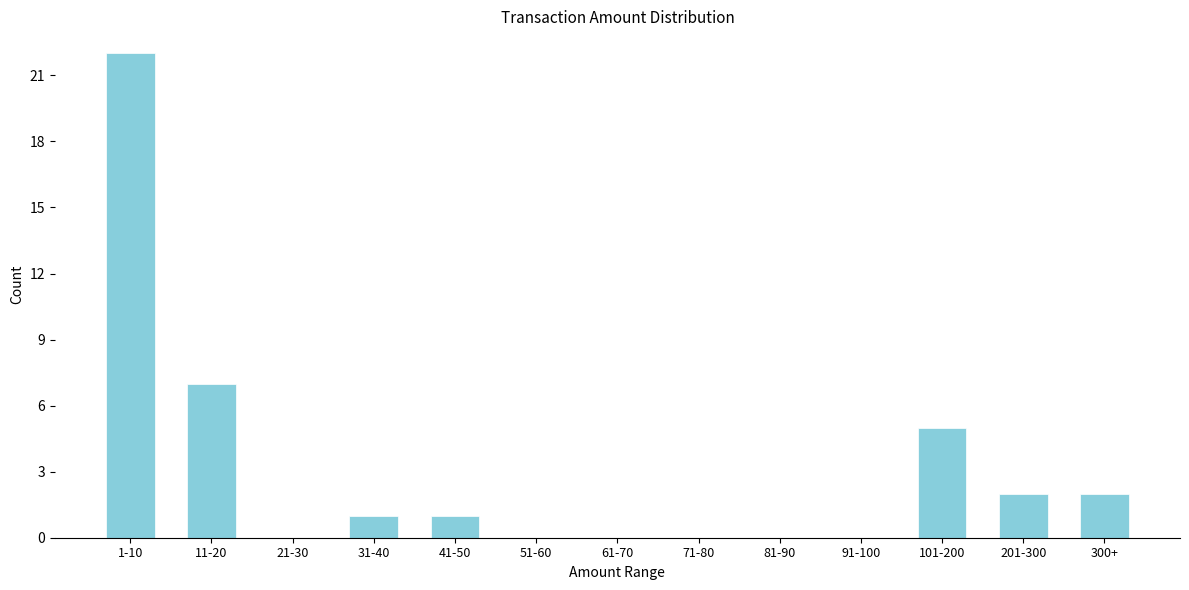

Reading left to right, extract all data points from this chart.

1-10=22	11-20=7	21-30=0	31-40=1	41-50=1	51-60=0	61-70=0	71-80=0	81-90=0	91-100=0	101-200=5	201-300=2	300+=2